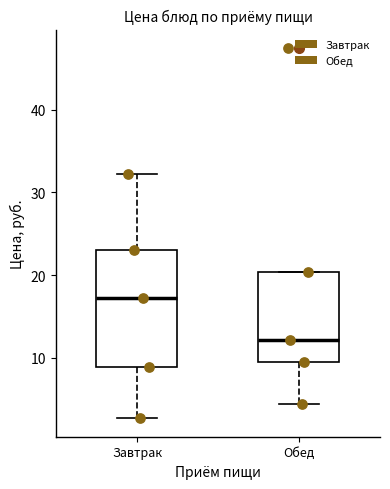

Reading left to right, read every box against the y-axis: the position of its median line, the range the box covers, and the ends of its whiskers. The values are not printed on the chart, so give them approximately, as read against the axis.

Завтрак: median 17, box 9 to 23, whiskers 3 to 32
Обед: median 12, box 10 to 20, whiskers 4 to 20